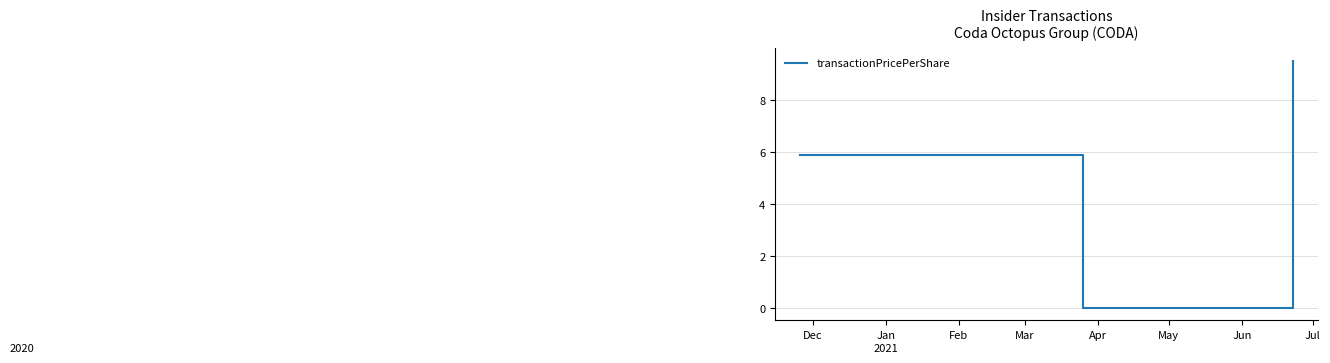

What is the difference between the maximum and minimum values?

9.5